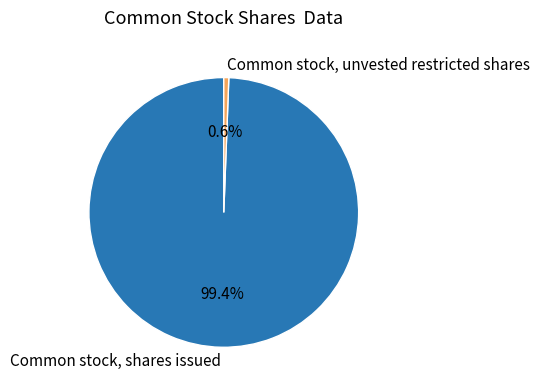

Which category accounts for the majority?

Common stock, shares issued